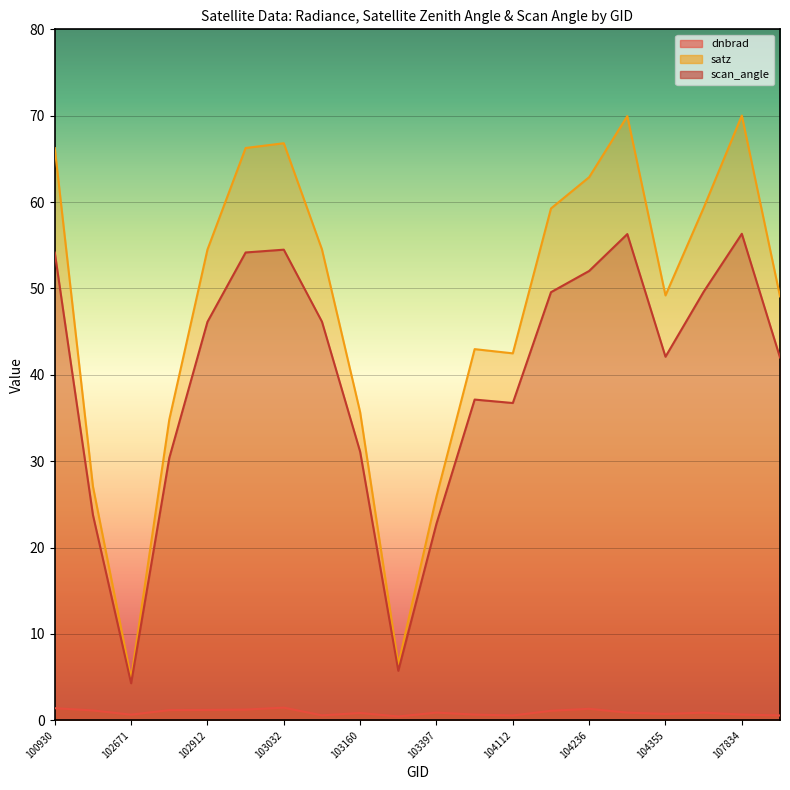

Is the value of satz at 103761 greater than the value of dnbrad at 103040?

Yes